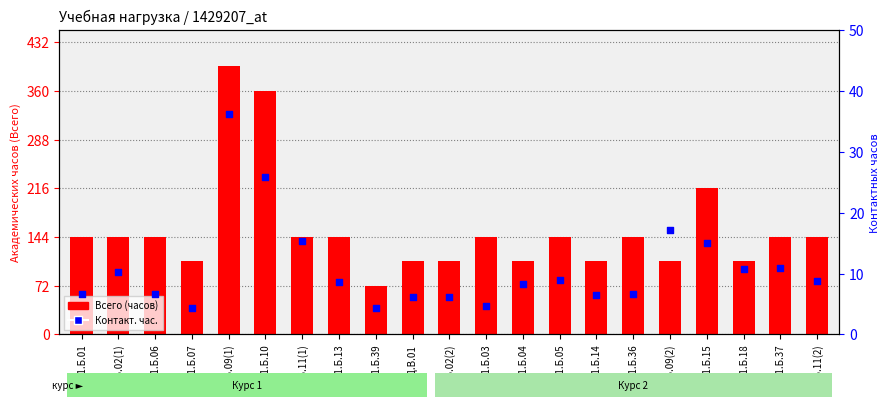

Is the value of Контакт. час. at Б1.Б.07 greater than the value of Всего (часов) at Б1.Б.13?

No